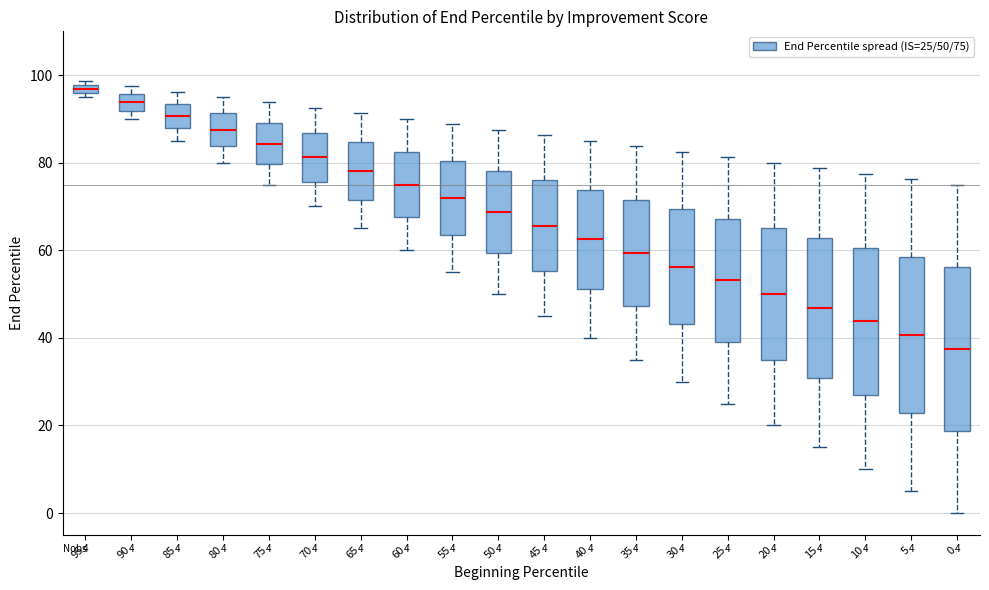

Which box has the highest median line?

95